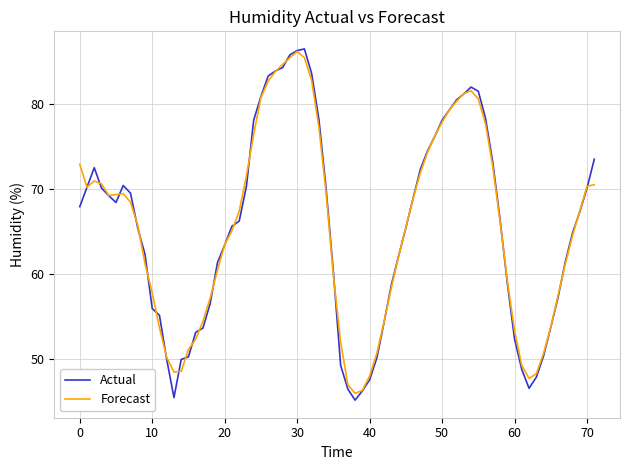

What is the highest value of the Forecast series?

86.2